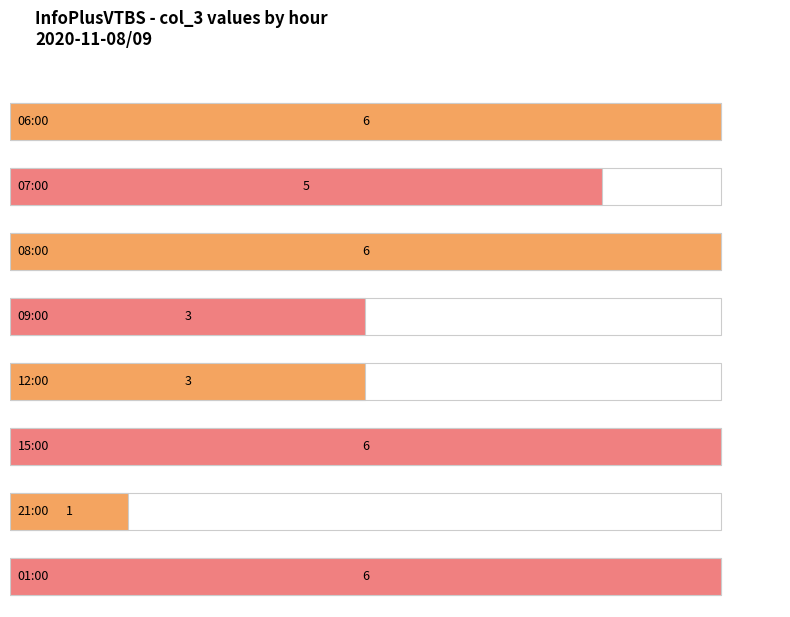

What is the value of the 1st bar from the left?

6